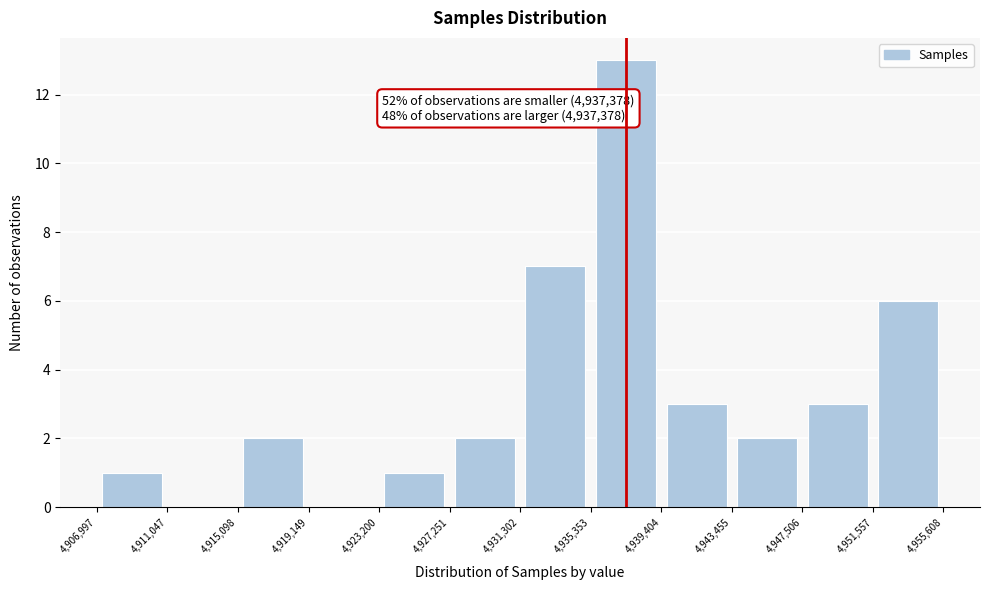

Which range on the x-axis has the tallest bar?

4,935,353 to 4,939,404